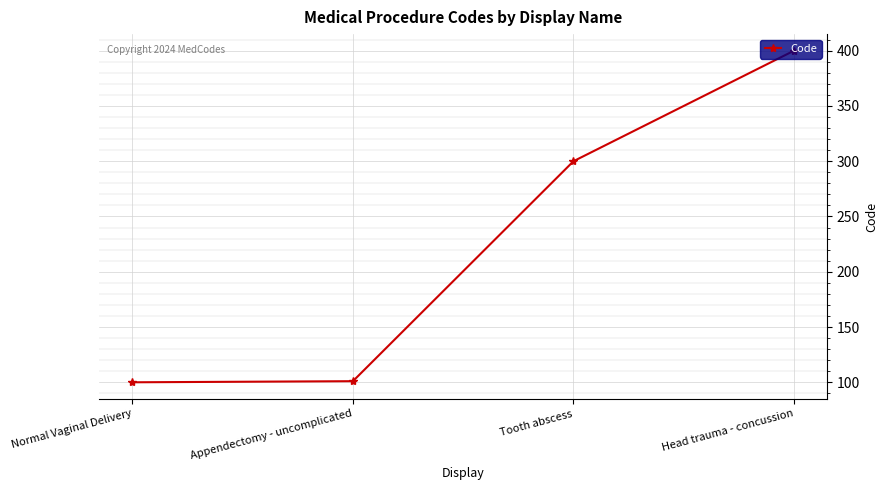

What is the value of the 4th point from the left?

400